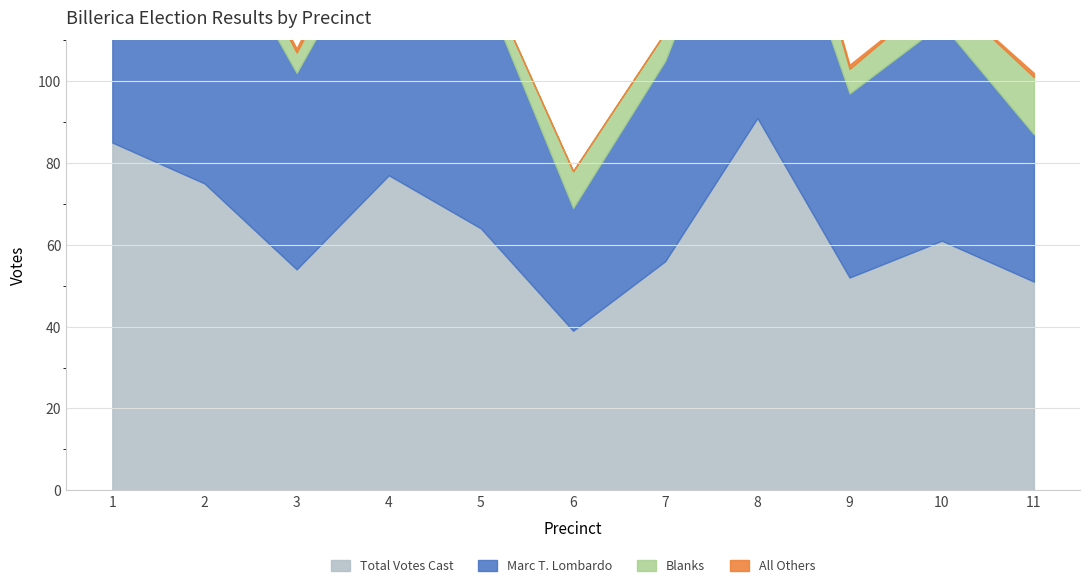

At how many categories does at least one series exceed 10?

11